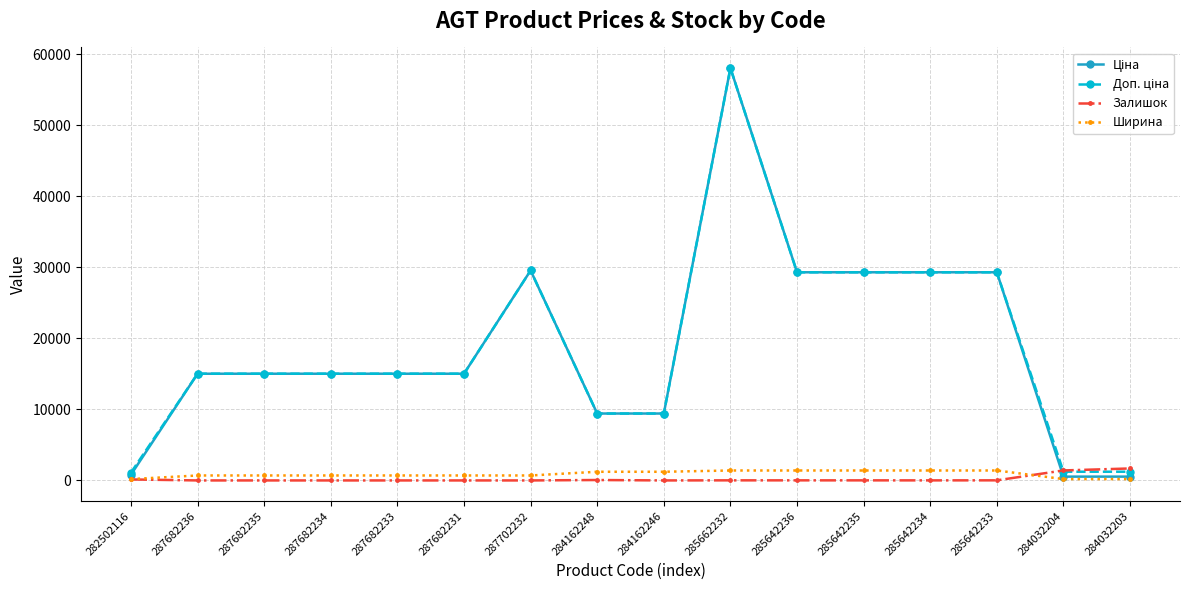

At how many categories does at least one series exceed 22863?

6